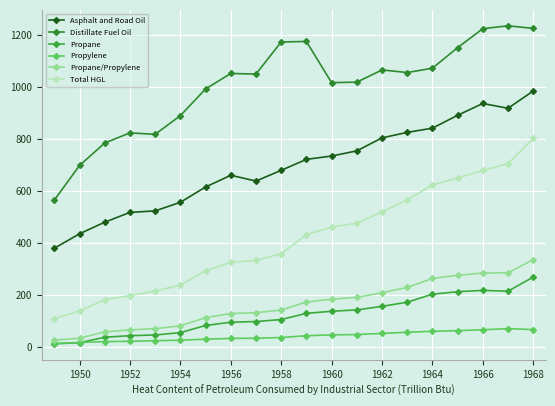

Which series has the widest spread of values?

Total HGL